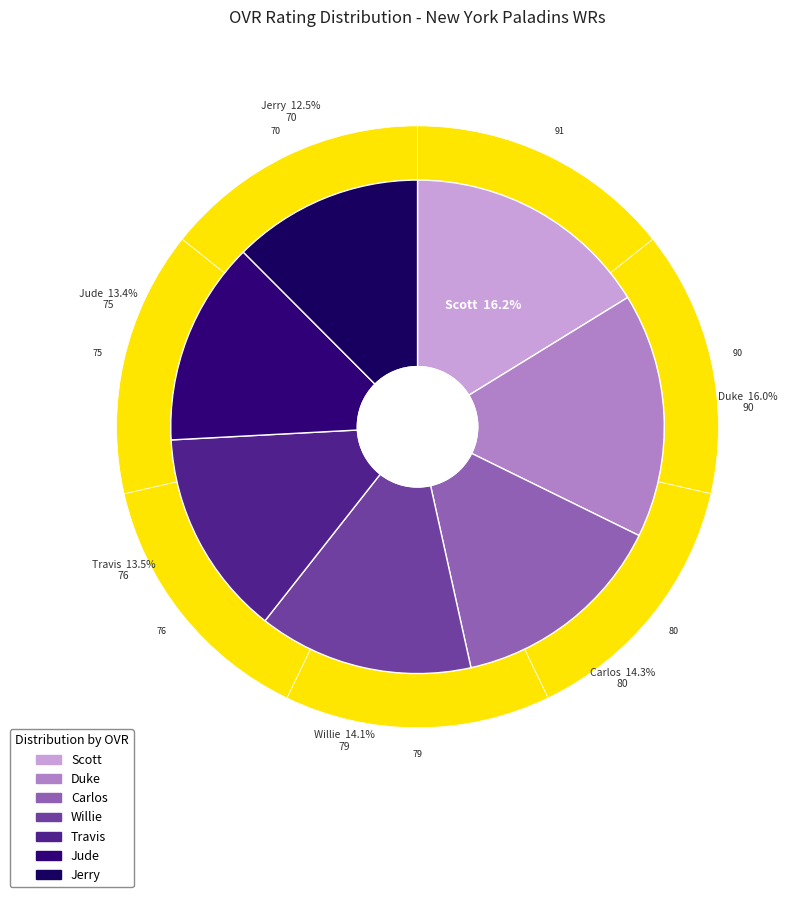

To the nearest percent, what is the combined percentage of Travis and Willie?

28%